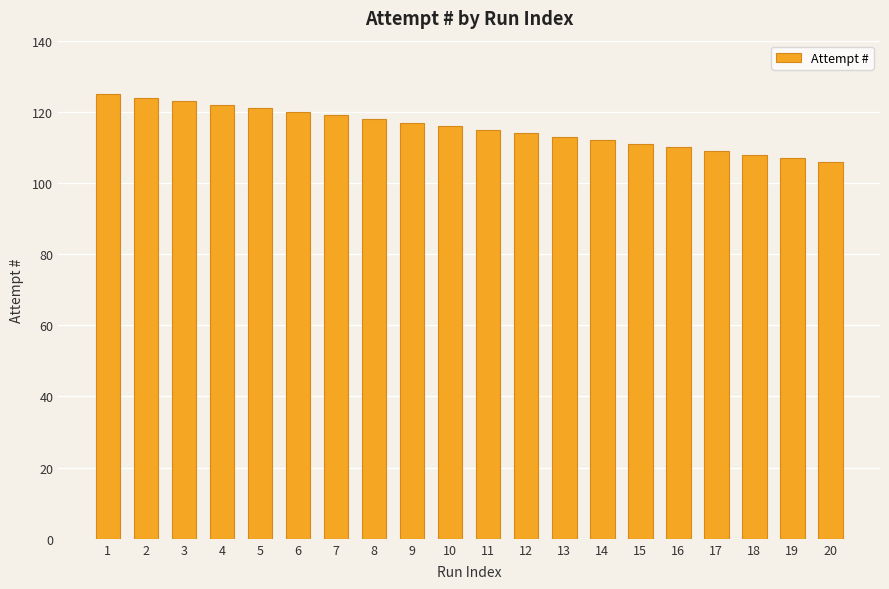

What is the minimum value shown in the chart?

106